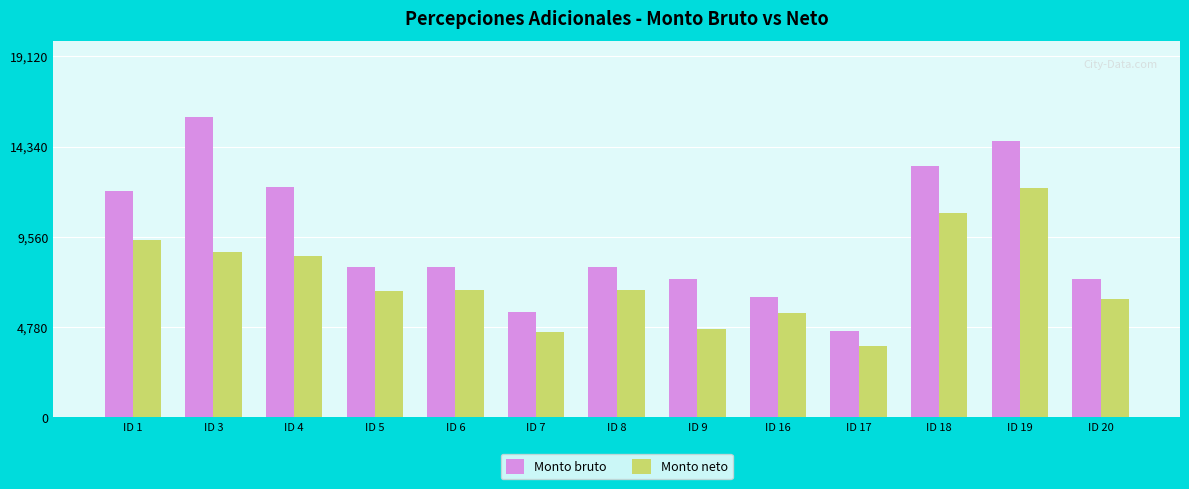

Read the Monto neto value at ID 16.

5526.9